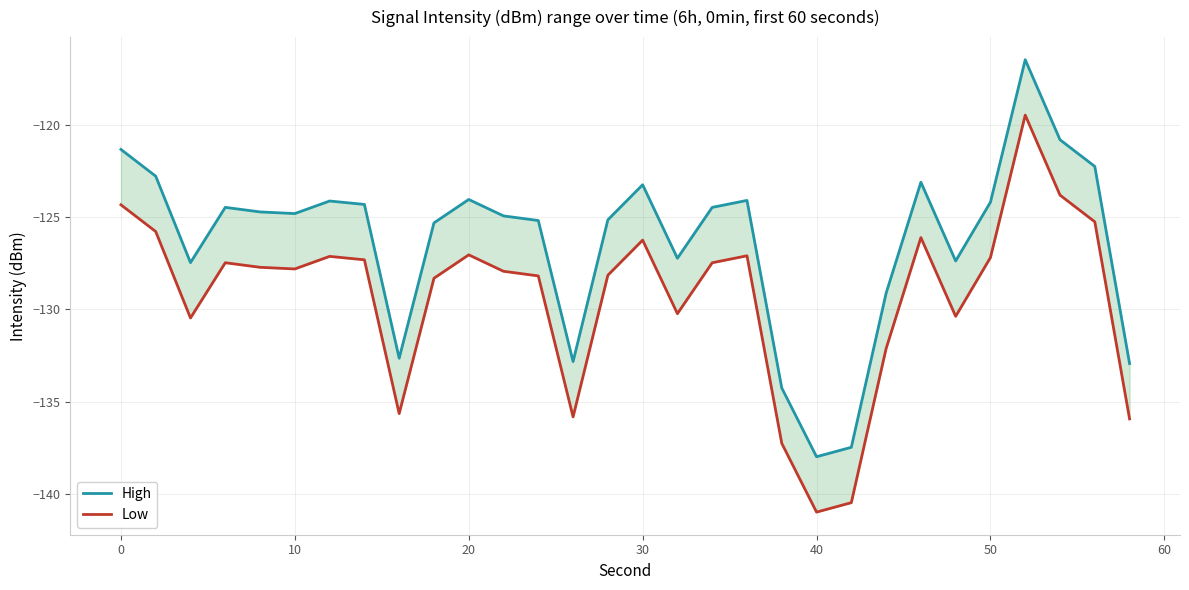

True or false: Low has more than 2 points higher than both neighbors.

True